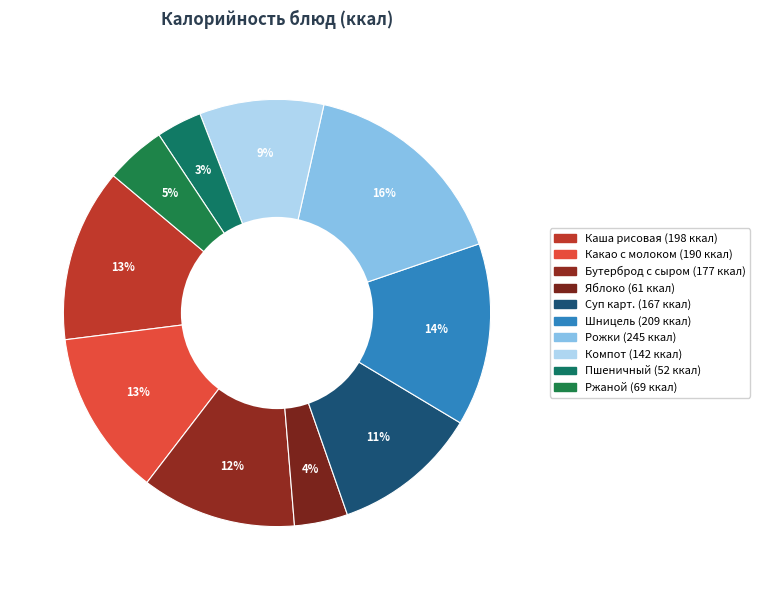

How many segments does this pie chart have?

10